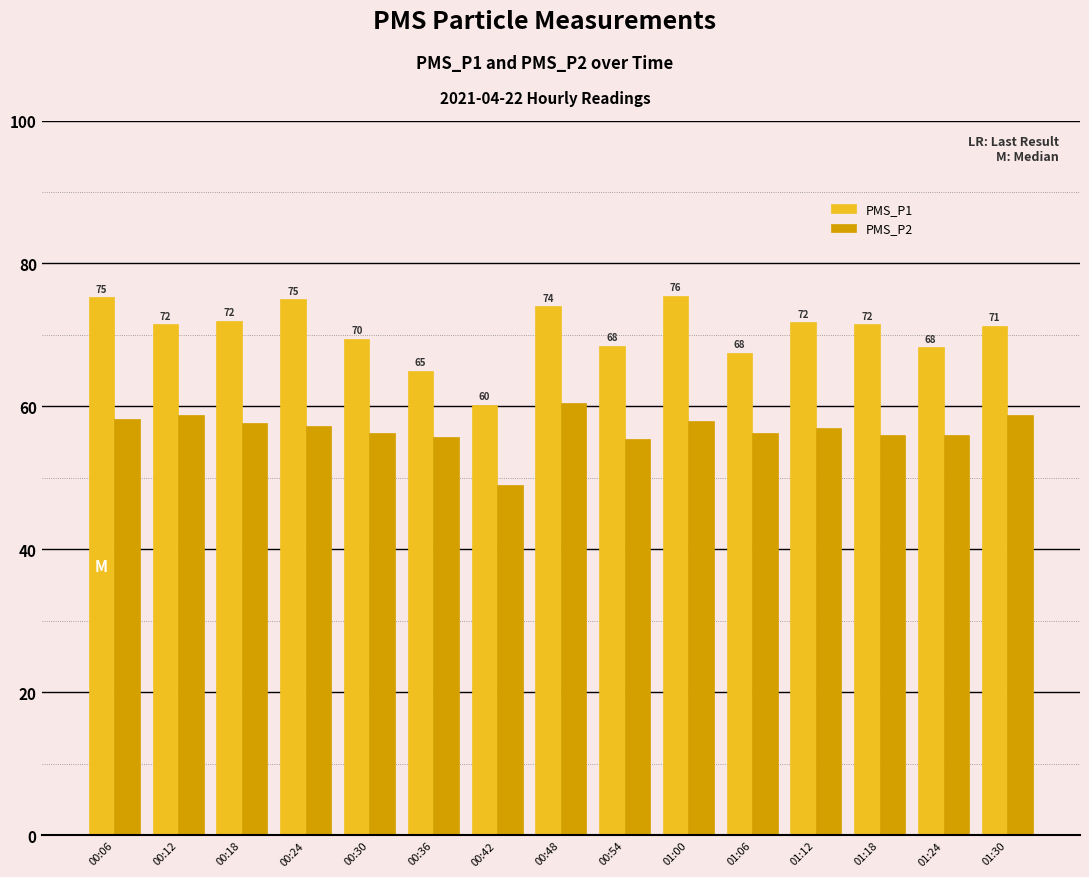

Rank the series at 01:30 from highest to lowest value.

PMS_P1, PMS_P2